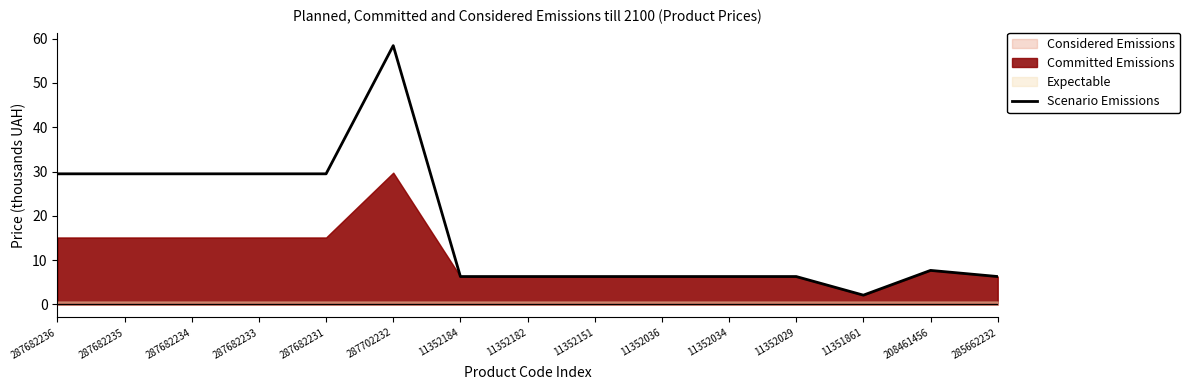

What is the value of the 3rd point from the left?

29.5